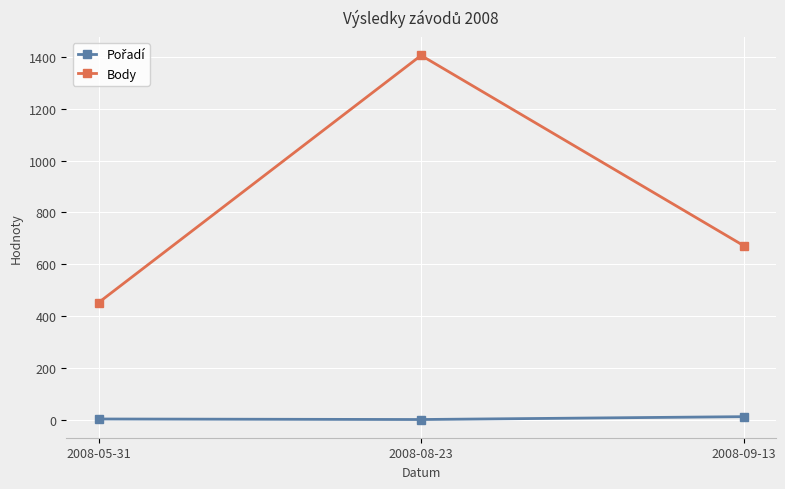

Is this an area chart (filled region under the line)?

No